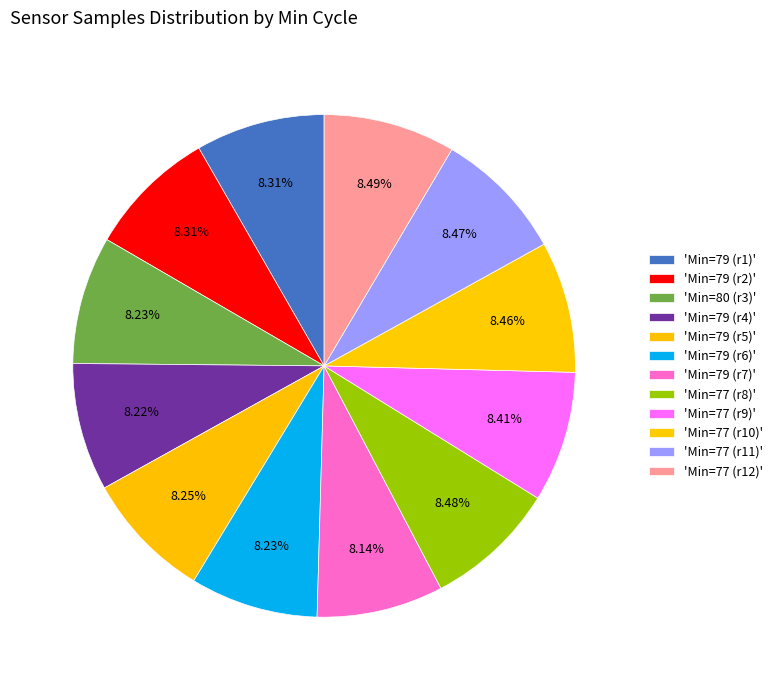

Which slice is the largest?

77